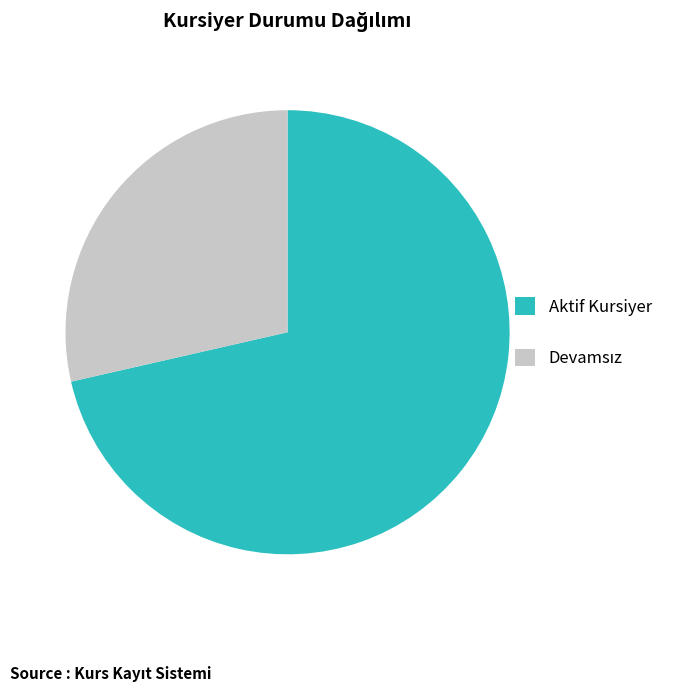

Which category has the biggest portion of the pie?

Aktif Kursiyer